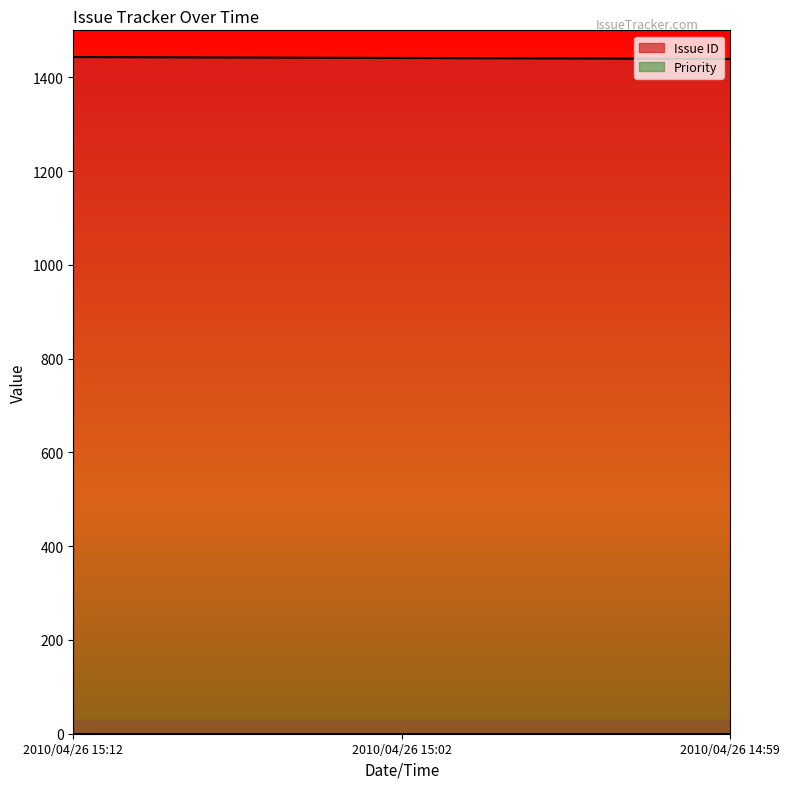

What is the change in value from 2010/04/26 15:02 to 2010/04/26 14:59?

-2